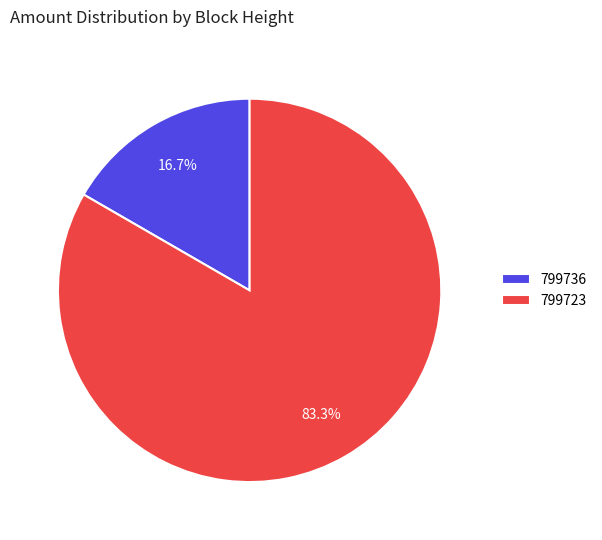

Between 799723 and 799736, which is larger?

799723